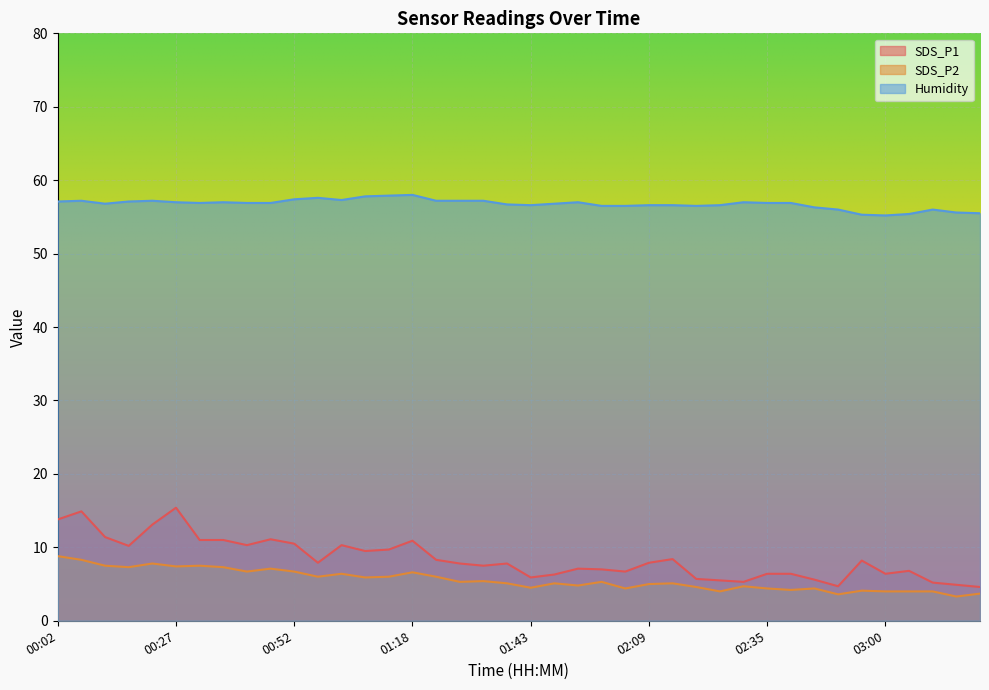

How many values in the Humidity series are below 56?

5